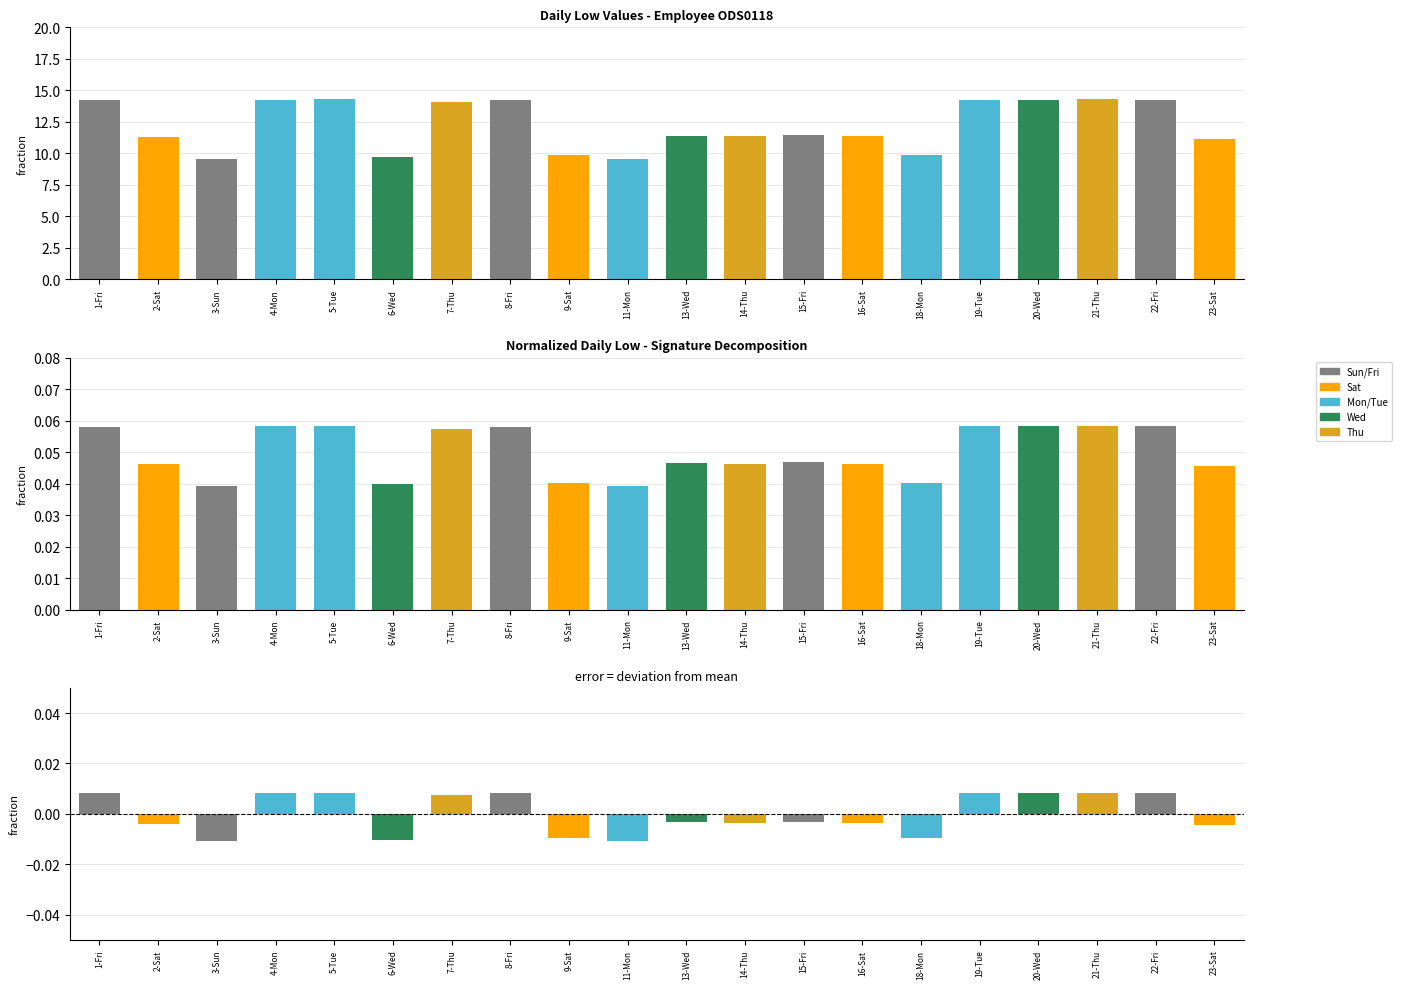

At which label does the data first exceed 0?

1-Fri